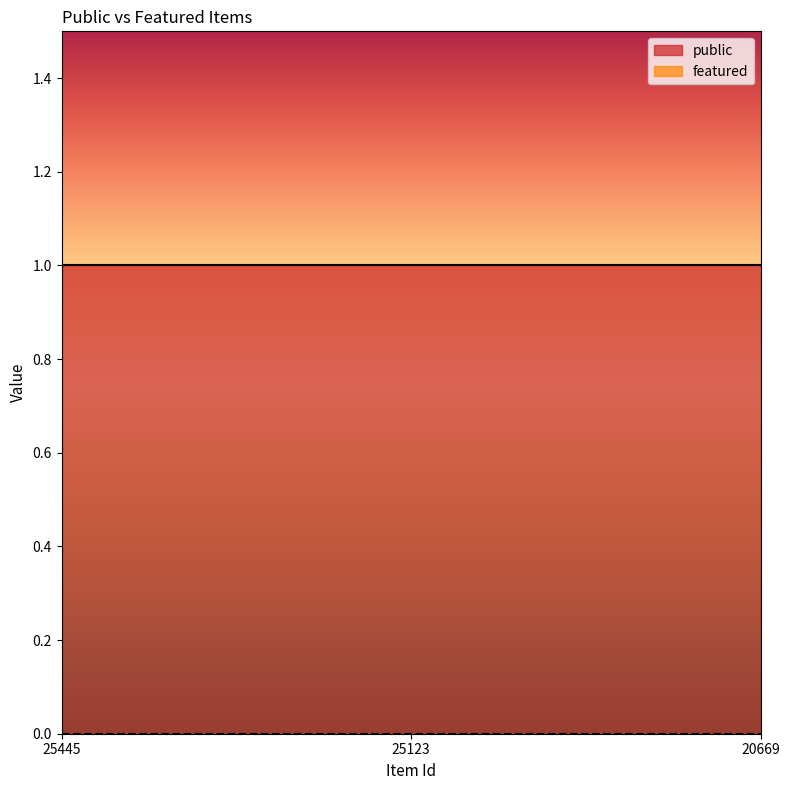

Reading left to right, list all the values displayed in this chart.

public: 25445=1	25123=1	20669=1
featured: 25445=0	25123=0	20669=0